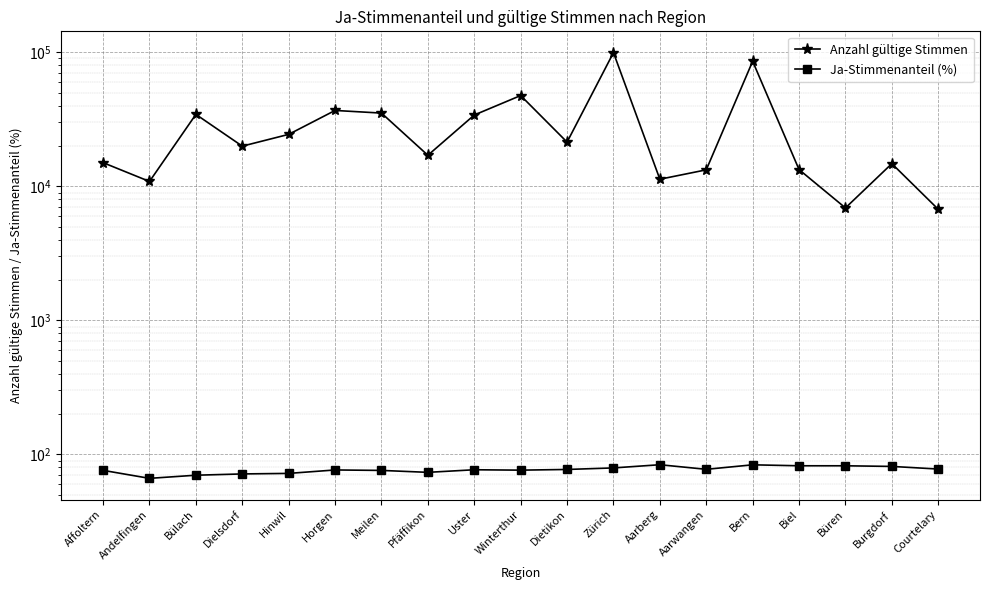

How many values in the Ja-Stimmenanteil (%) series are below 76?

6